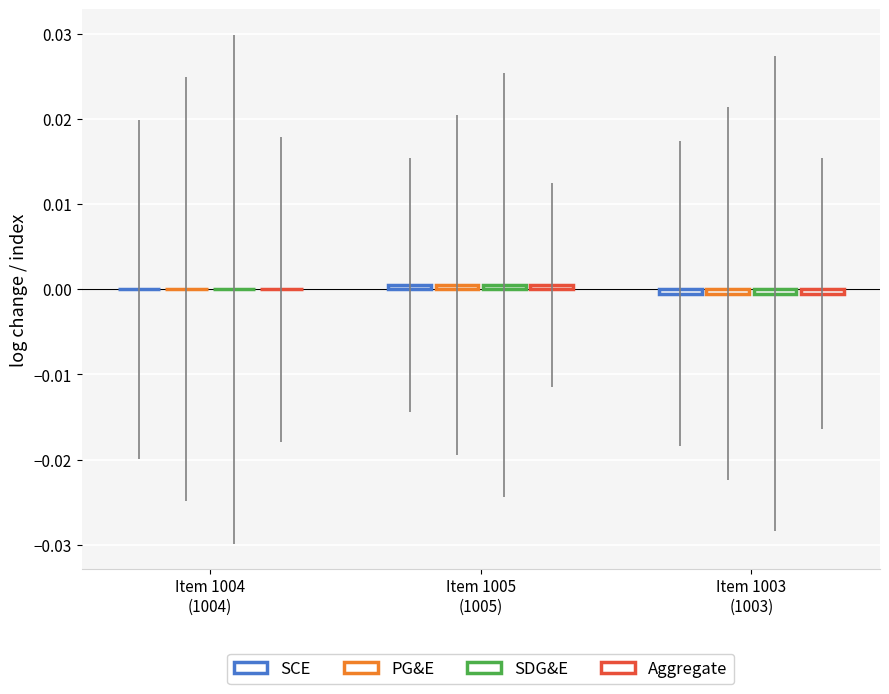

How many data points does each series have?

3